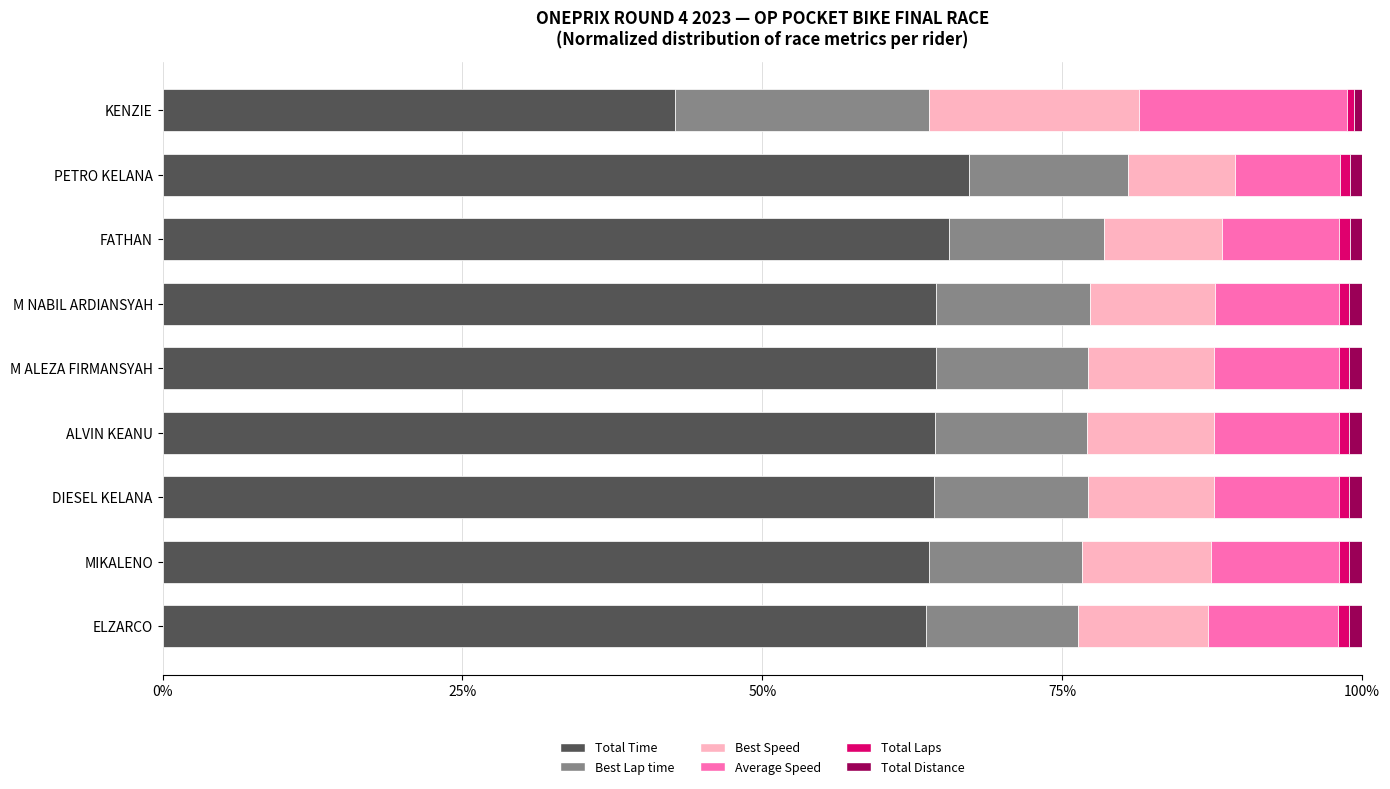

What is the lowest value of the Total Time series?

42.7